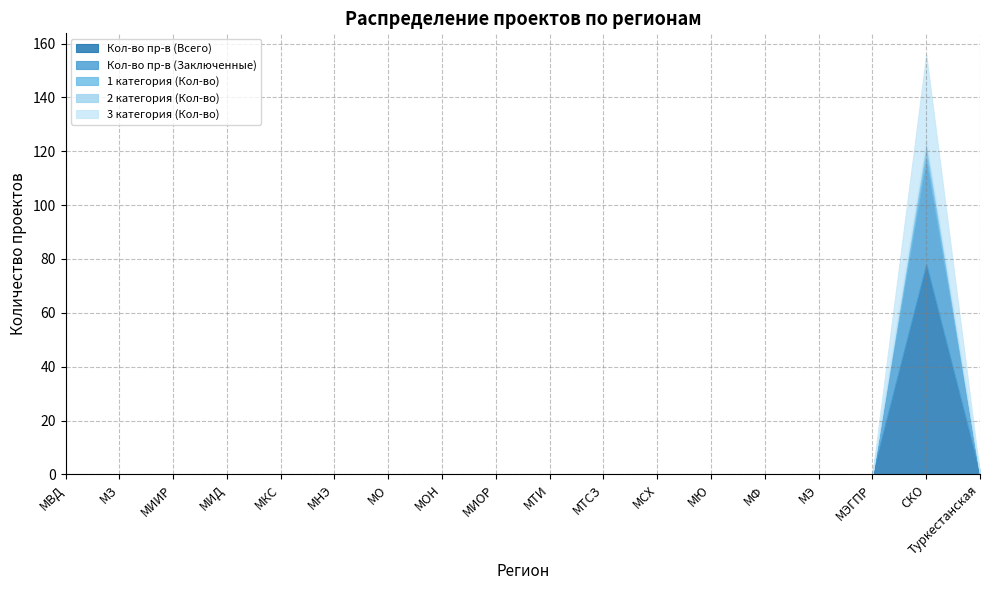

True or false: 3 категория (Кол-во) and 2 категория (Кол-во) cross at least once.

False